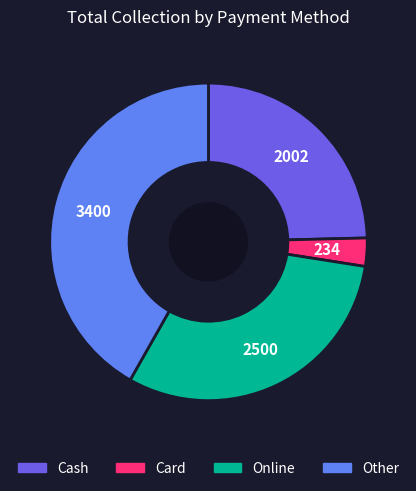

The Cash slice represents 25% of the pie. True or false?

True